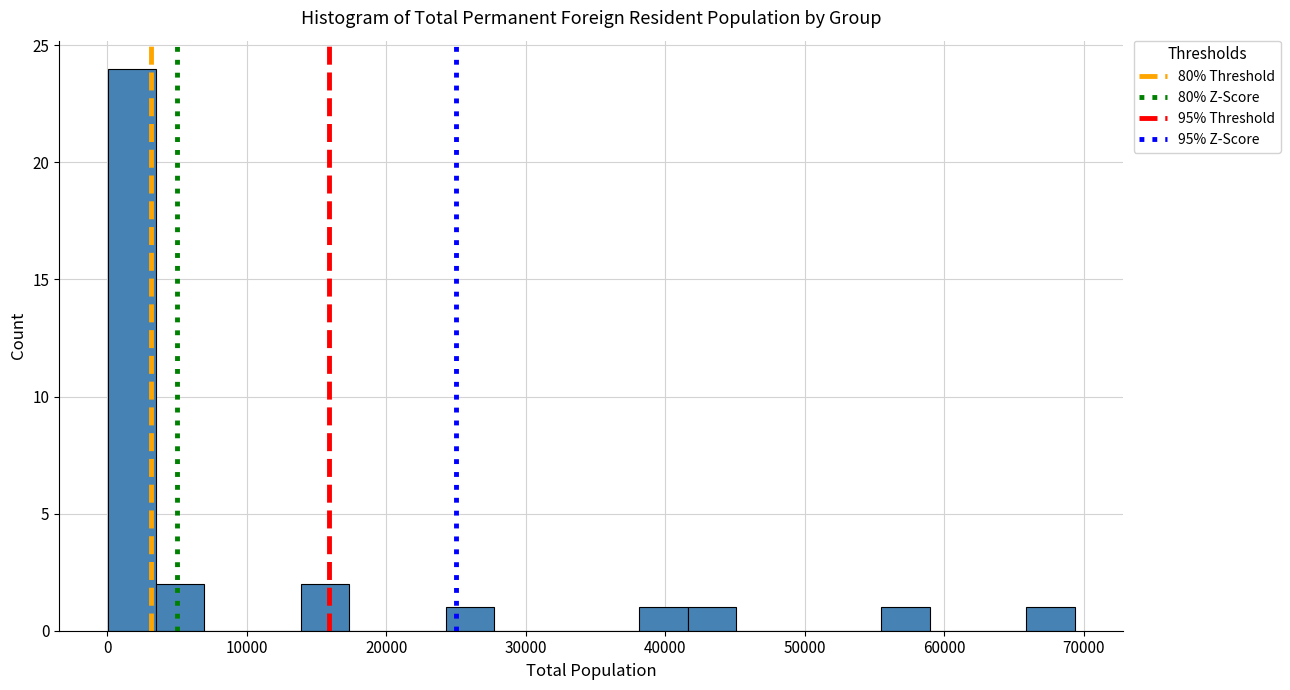

Read against the x-axis, roughly where is the centre of the tallest bar?

2000